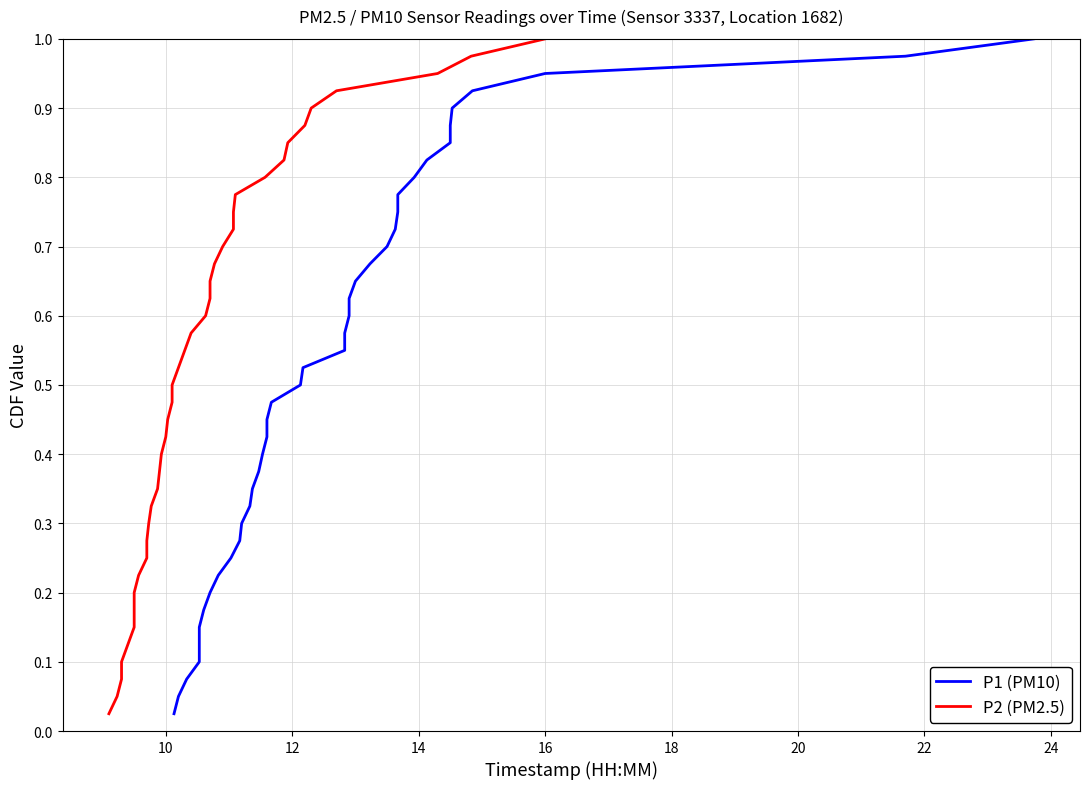

What are all the series names shown in the legend?

P1 (PM10), P2 (PM2.5)